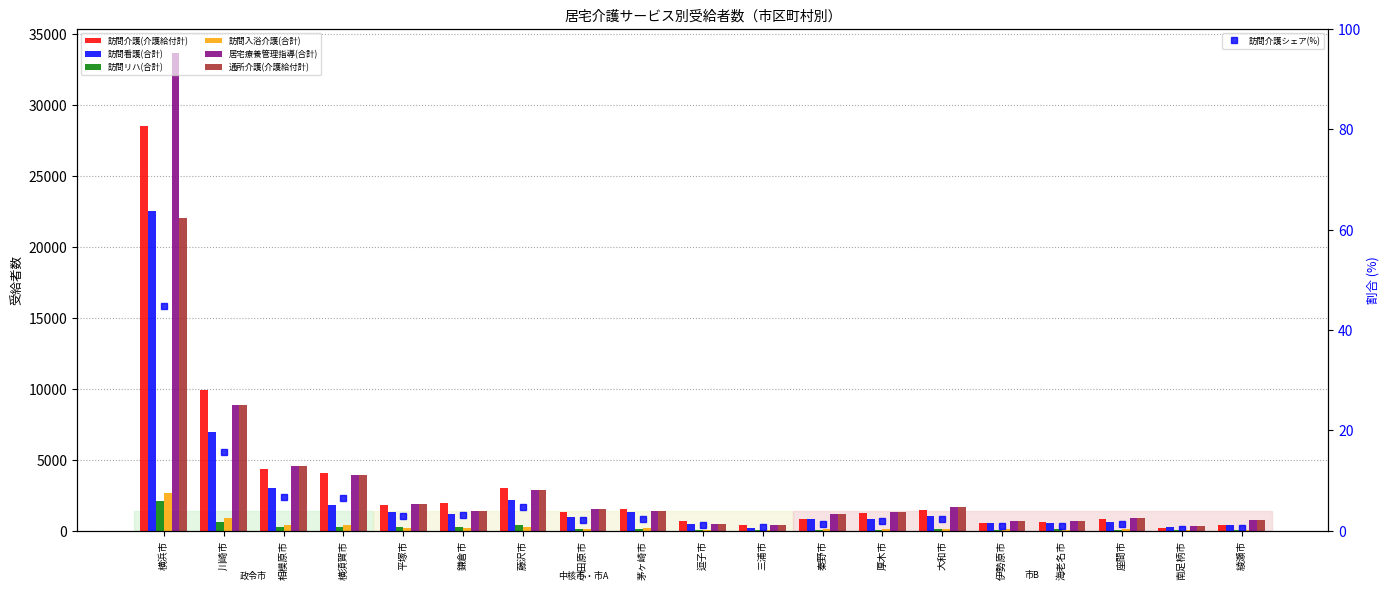

Is it true that 訪問看護(合計) equals 4715 at 相模原市?

False